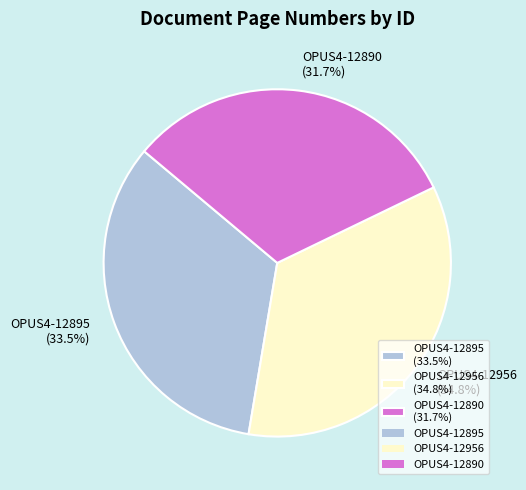

To the nearest percent, what is the difference between the largest and smallest slice percentages?

3%